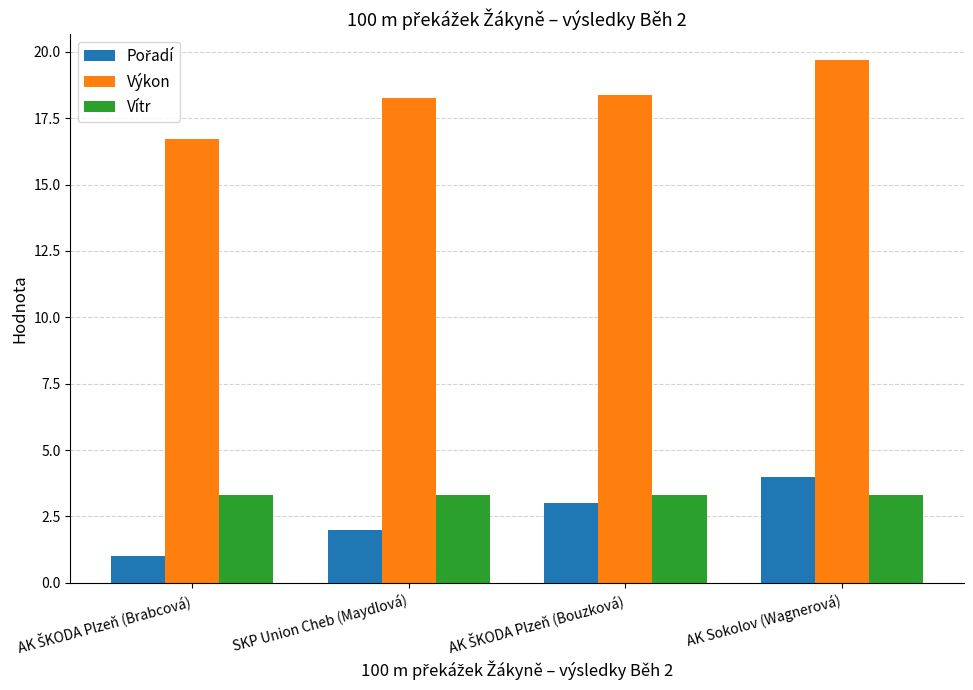

Is the value of Výkon at SKP Union Cheb (Maydlová) greater than the value of Vítr at SKP Union Cheb (Maydlová)?

Yes